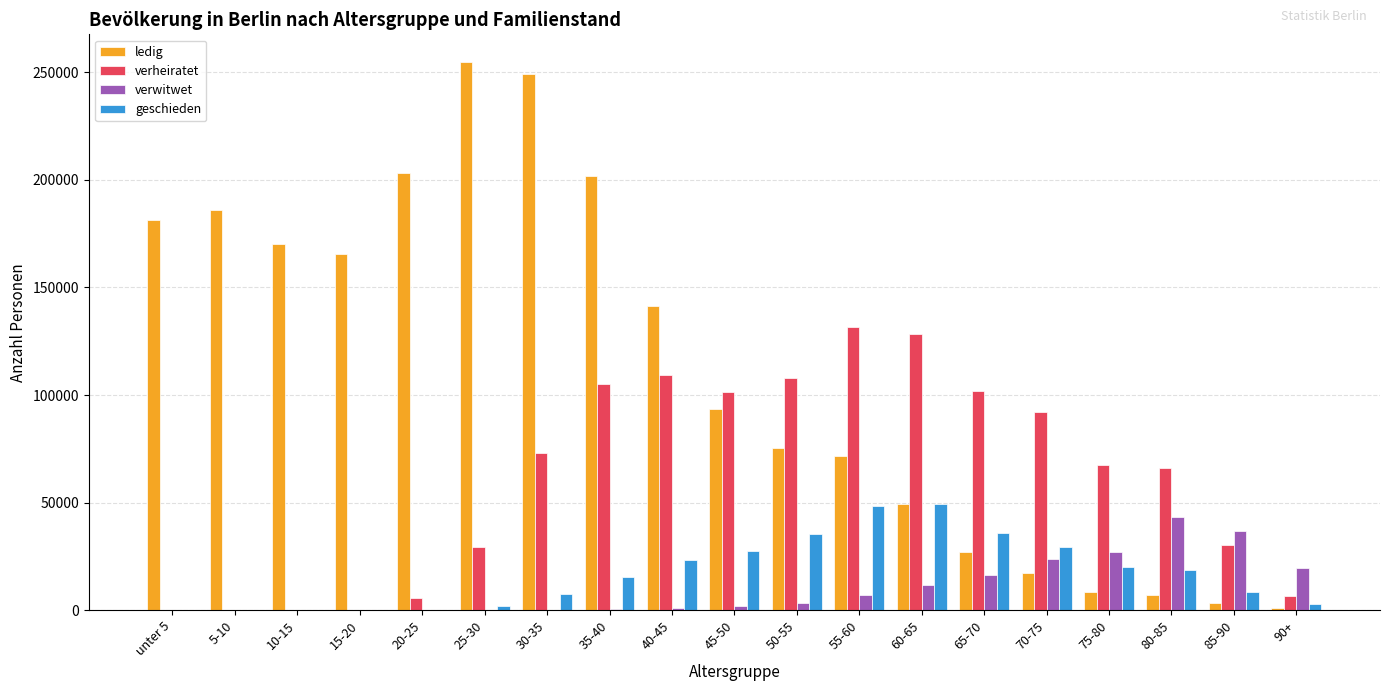

At which label does verheiratet first exceed 67412?

30-35